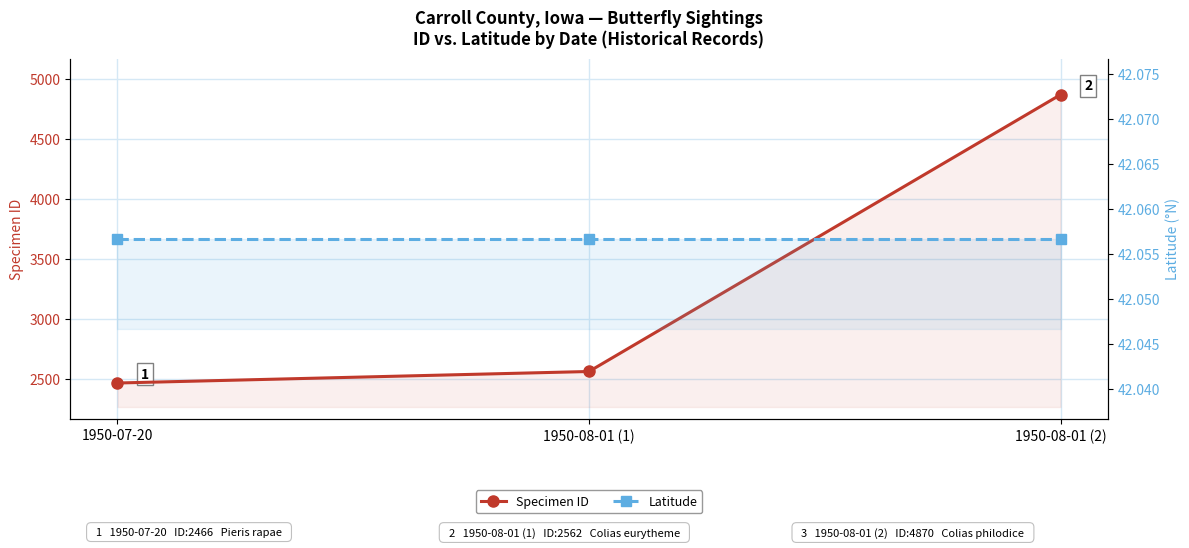

Where is Specimen ID nearest to the value 3668?

1950-08-01 (1)